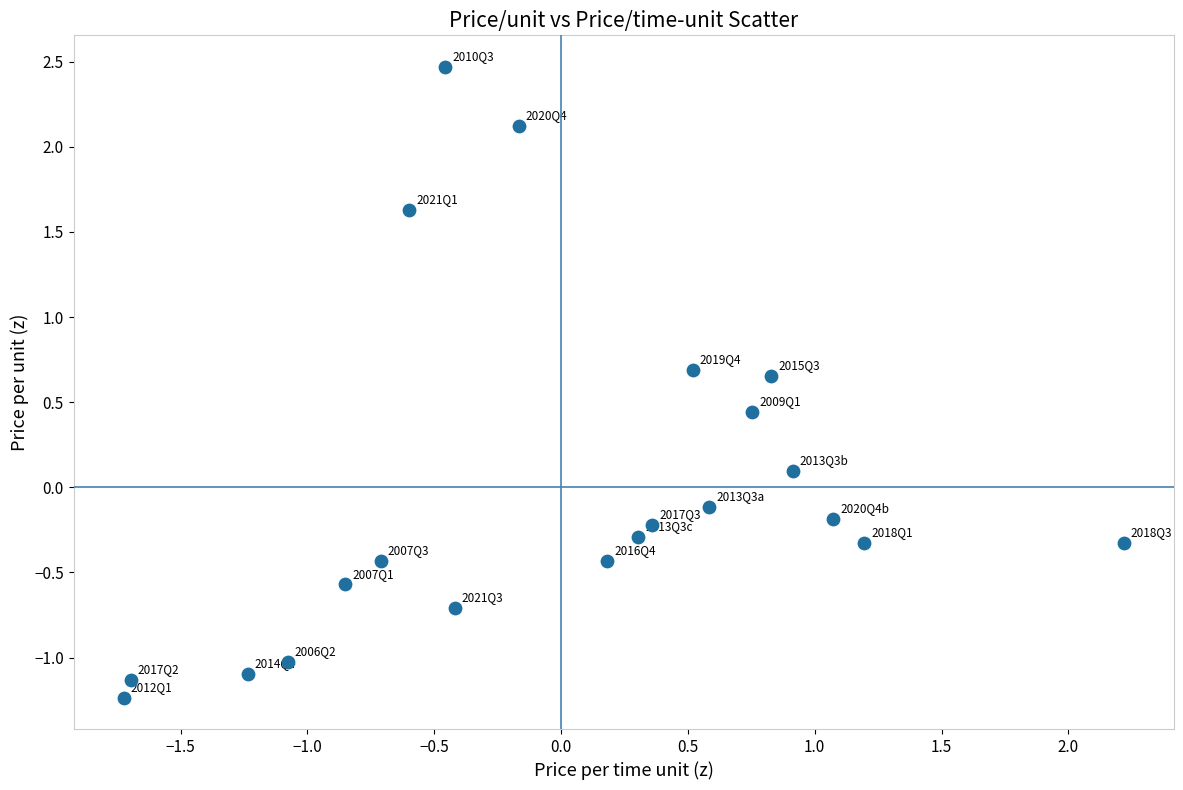

What is the range of Y values (max minus min)?

3.7